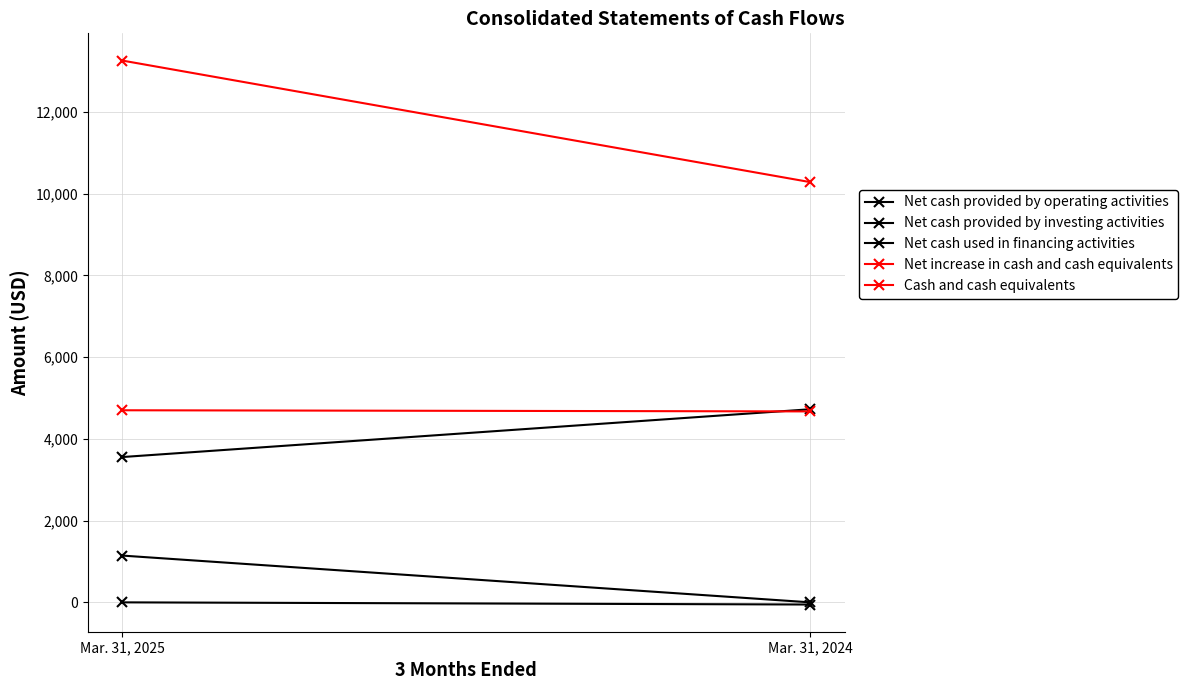

Reading left to right, what are all the values shown in this chart?

Net cash provided by operating activities: 3556	4726
Net cash provided by investing activities: 1145	0
Net cash used in financing activities: 0	-53
Net increase in cash and cash equivalents: 4701	4673
Cash and cash equivalents: 13260	10284